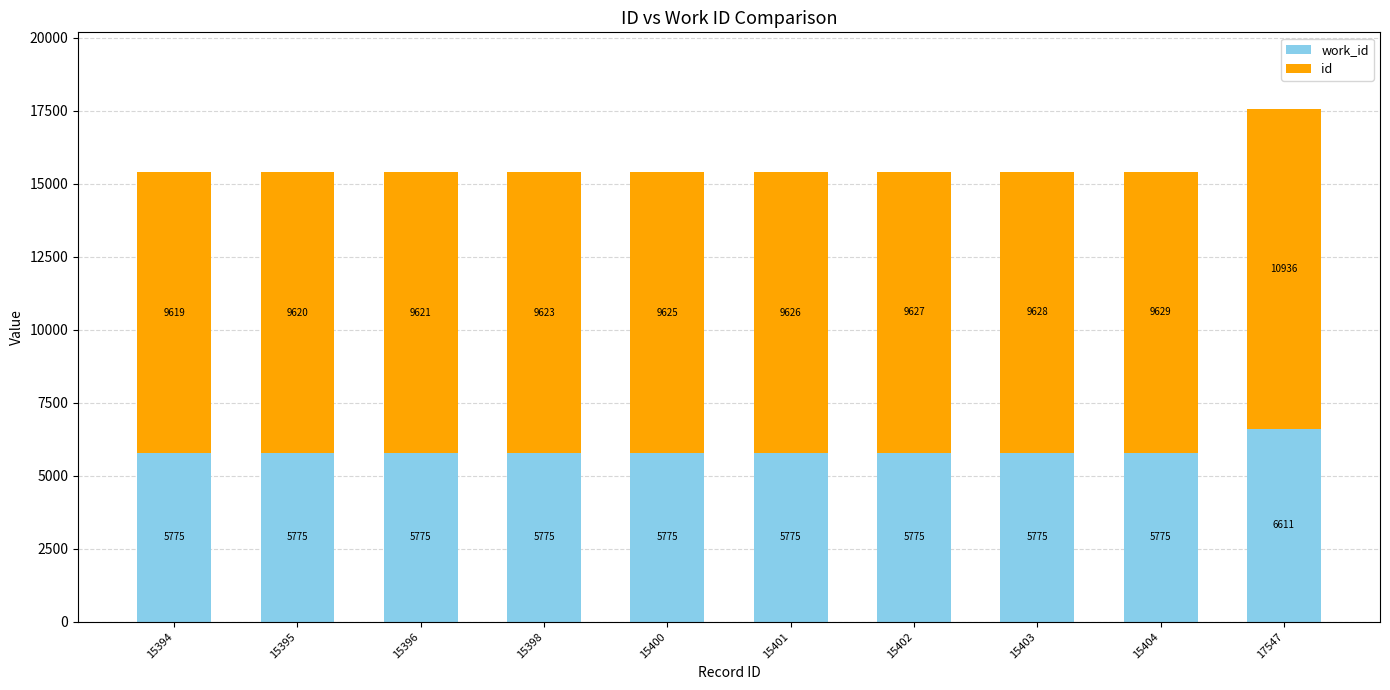

What is the total value across all series at 15400?

15400